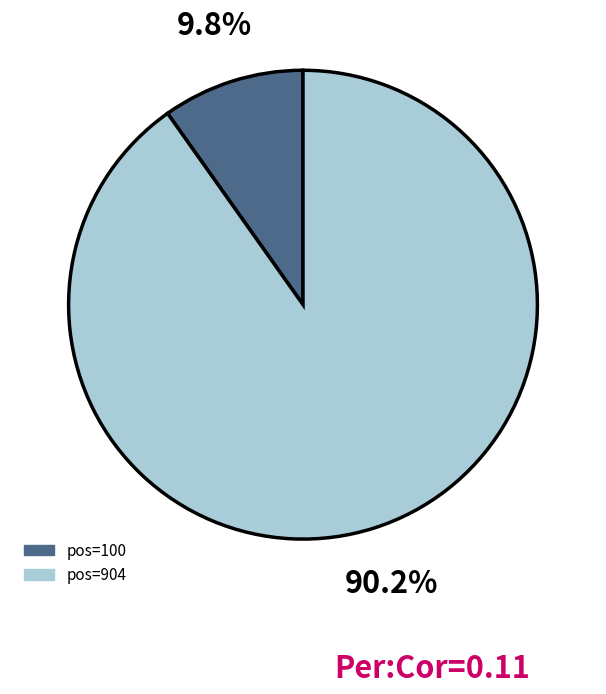

To the nearest percent, what is the difference between the largest and smallest slice percentages?

80%